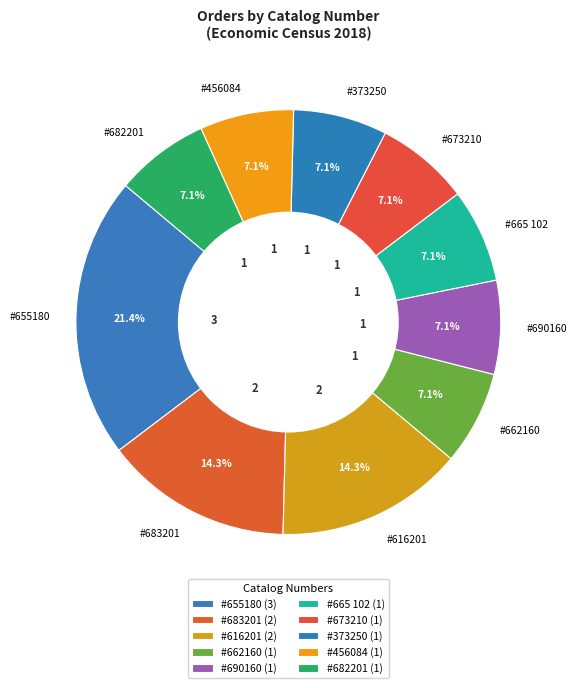

Does any single category account for the majority?

No